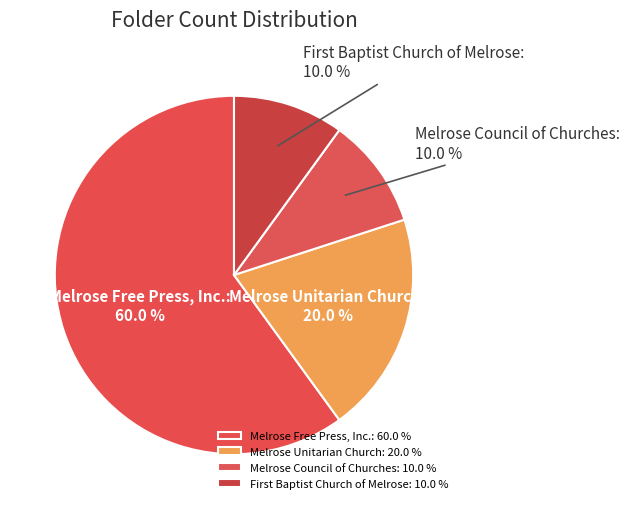

Count the number of slices in the pie.

4